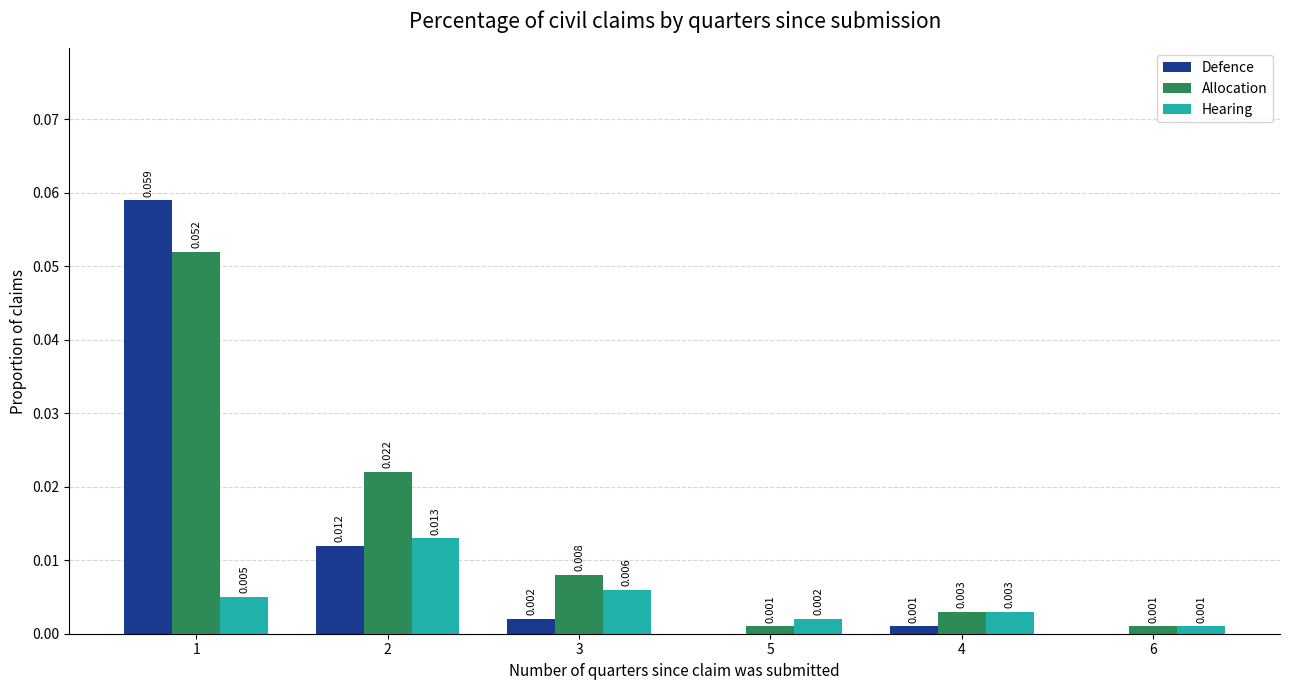

Is the value of Defence at 3 greater than the value of Allocation at 1?

No